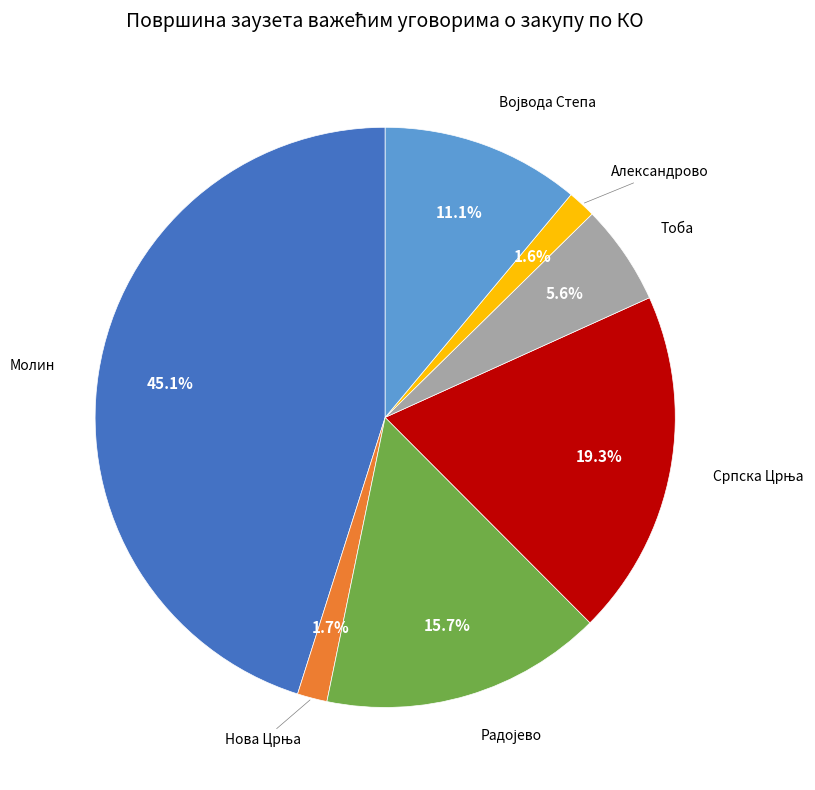

Does any single category account for the majority?

No